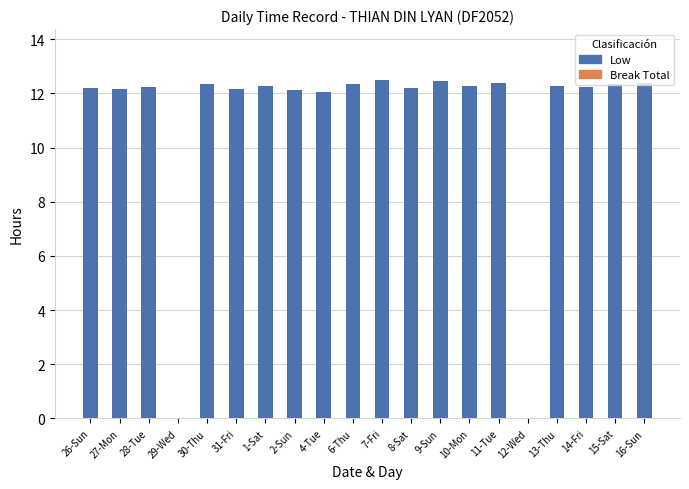

The chart shows a value of 7.4 at 27-Mon. True or false?

False